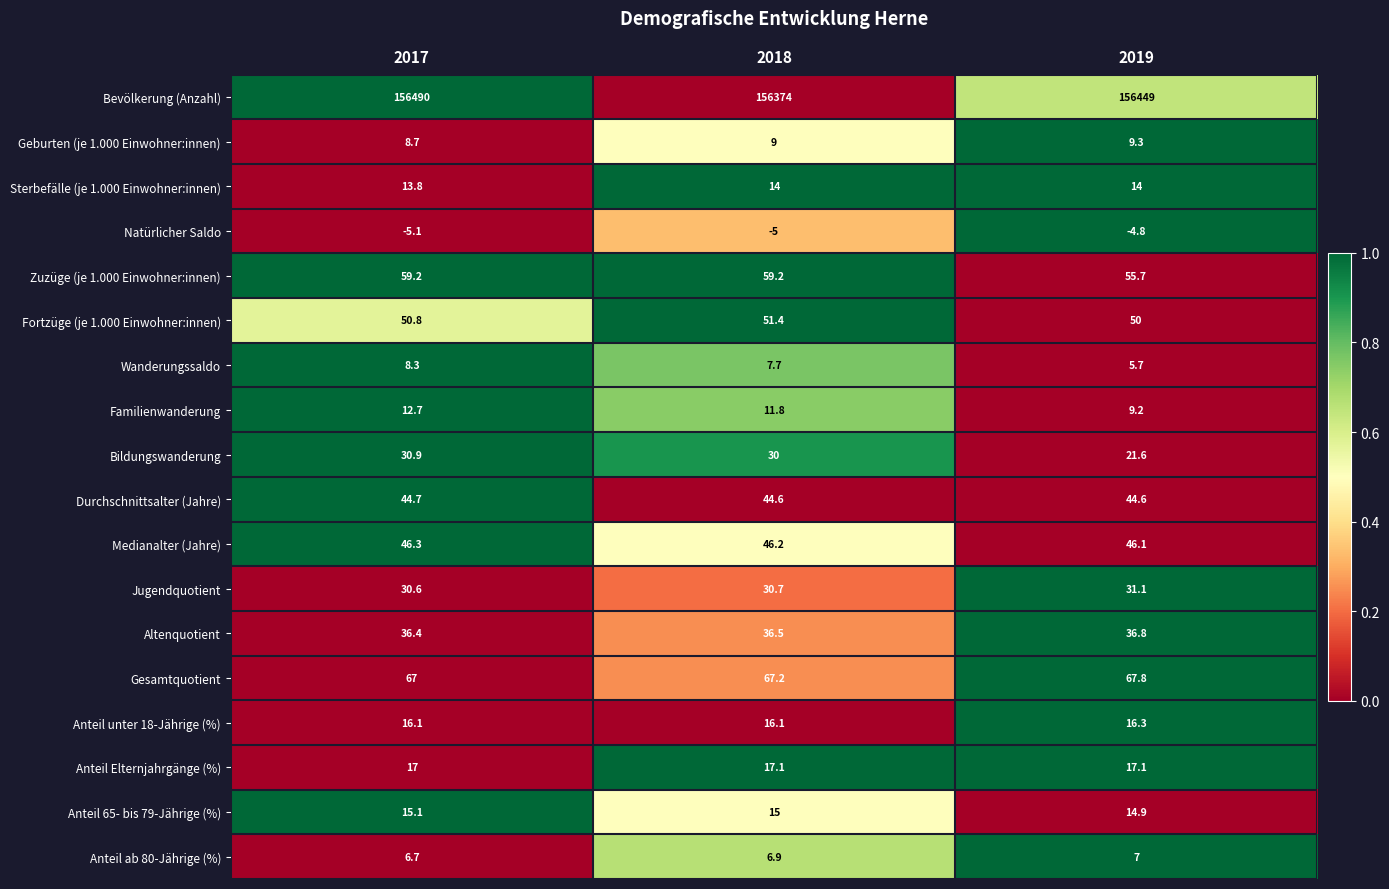

Read the Natürlicher Saldo value at 2019.

-4.8